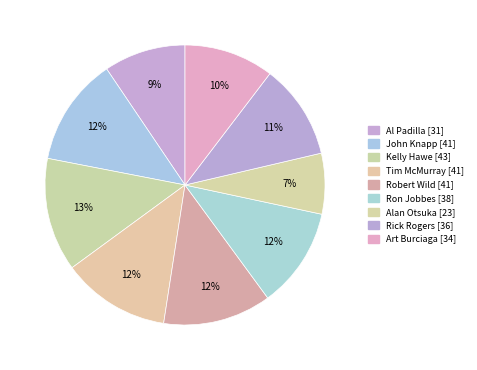

The Kelly Hawe slice represents 27% of the pie. True or false?

False